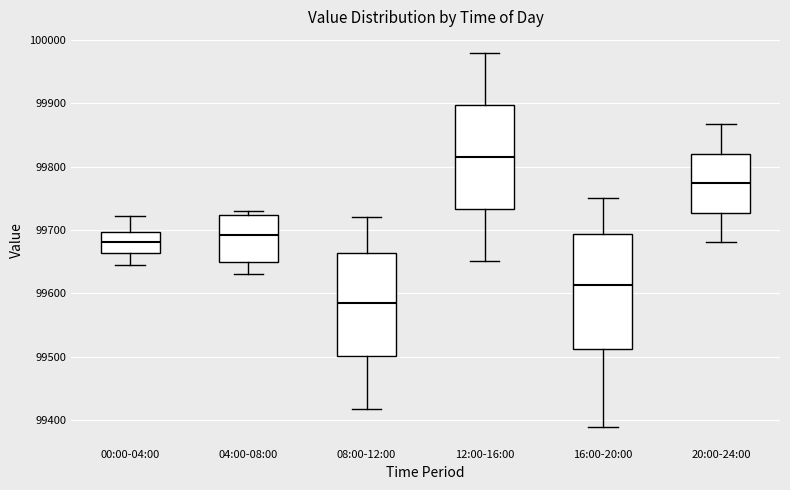

Comparing the boxes themselves (not the whiskers), which one is the tallest?

16:00-20:00